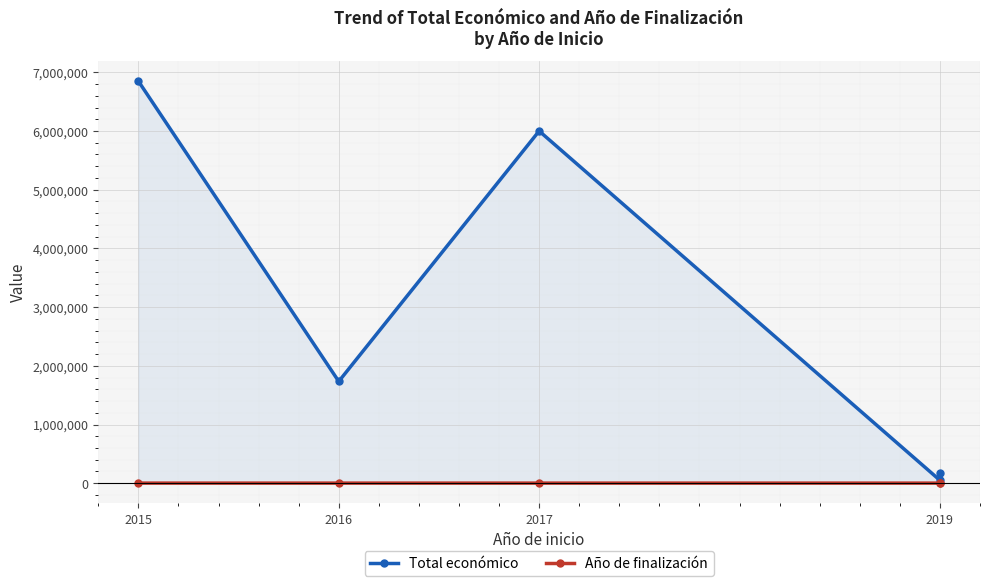

What is the spread (max minus min) of values at 2019?

47981